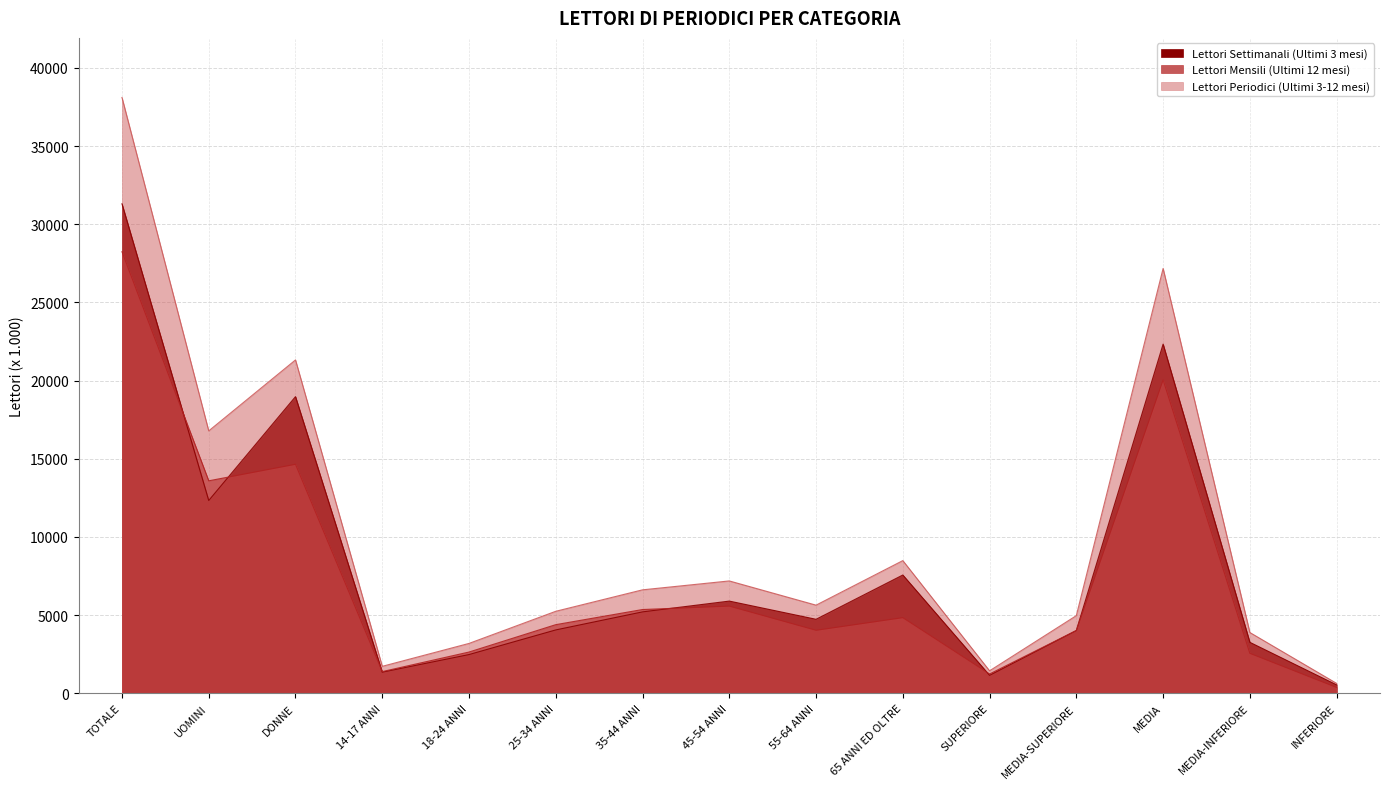

In Lettori Periodici (Ultimi 3-12 mesi), how many points are higher than both neighbors (excluding endpoints)?

4